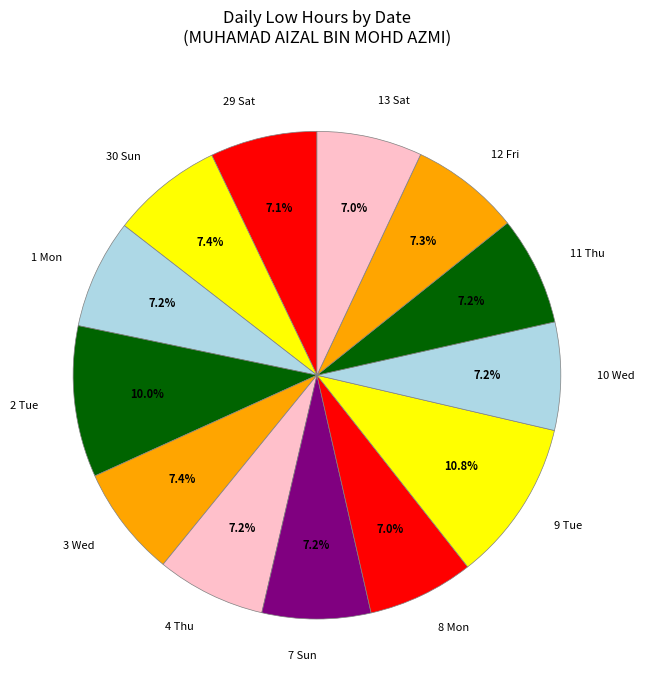

Count the number of slices in the pie.

13